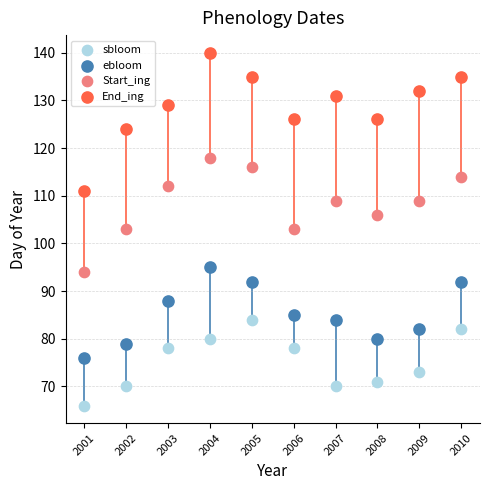

In the sbloom series, what Y value is closest to 75?

73